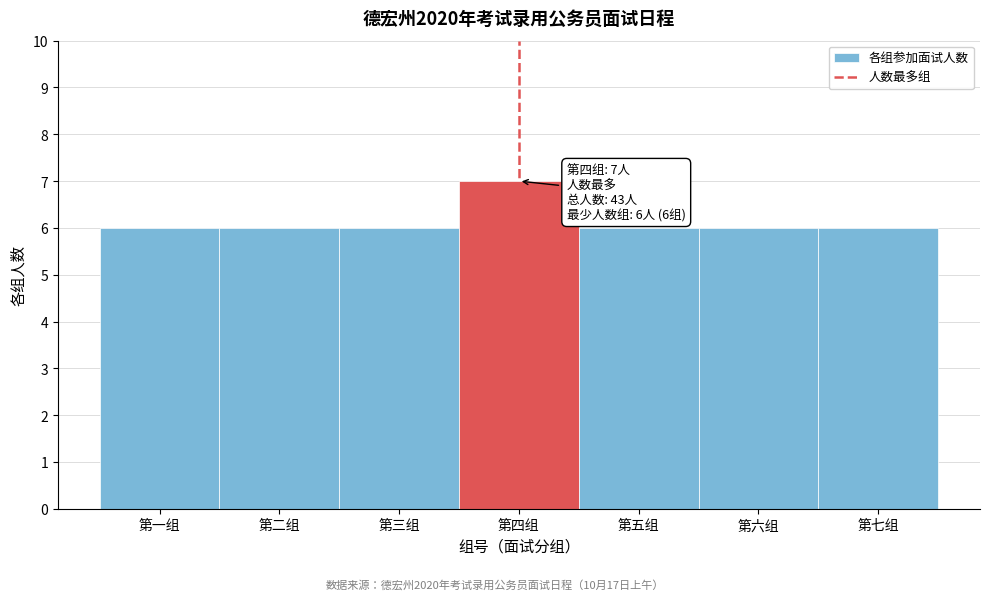

Reading left to right, transcribe all the data shown in this chart.

第一组=6	第二组=6	第三组=6	第四组=7	第五组=6	第六组=6	第七组=6